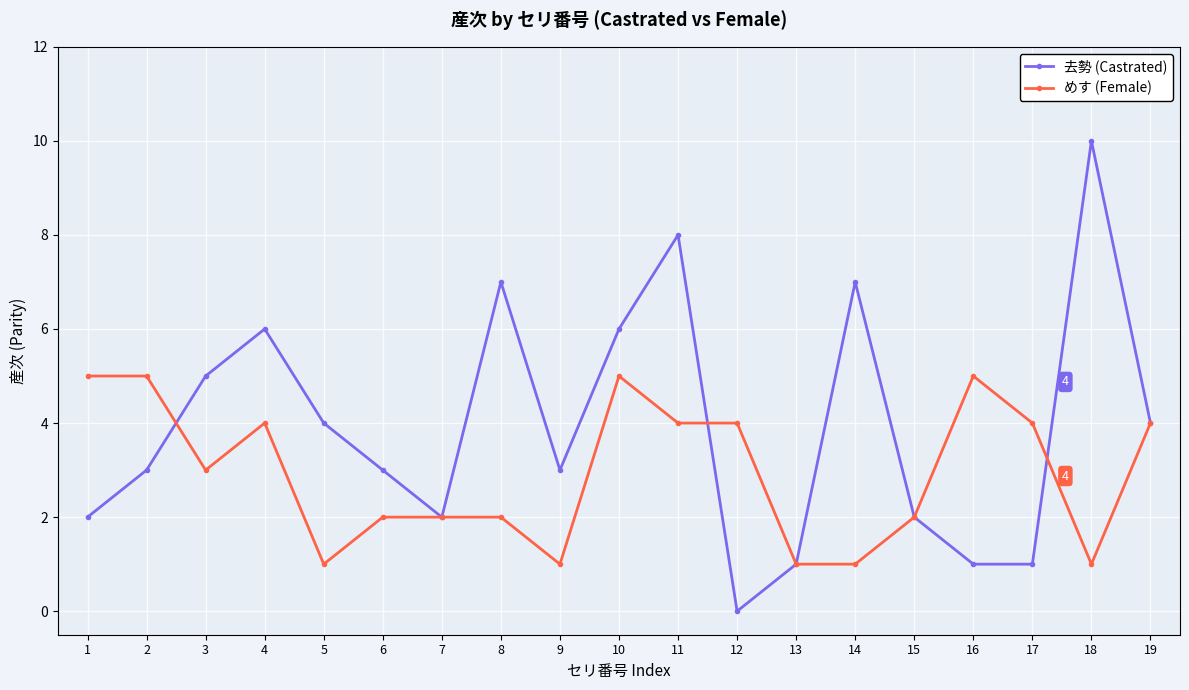

At which category does 去勢 (Castrated) reach its first local peak?

4